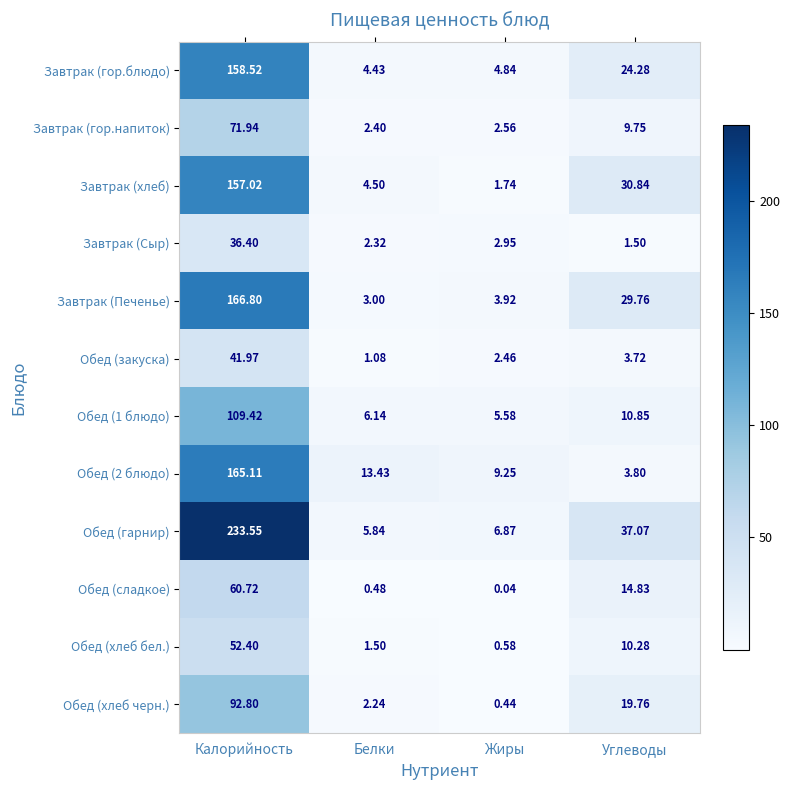

Where is Обед (1 блюдо) nearest to the value 57?

Углеводы